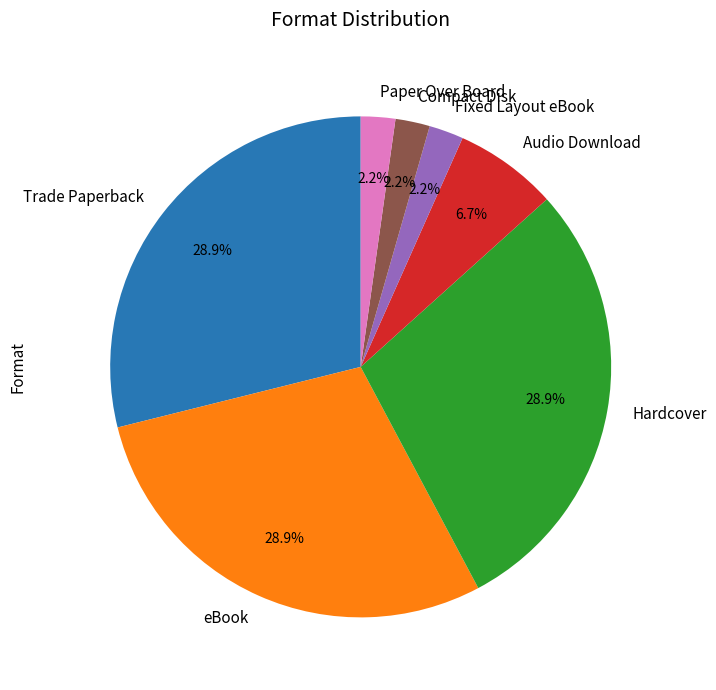

Does Fixed Layout eBook represent more than half of the total?

No